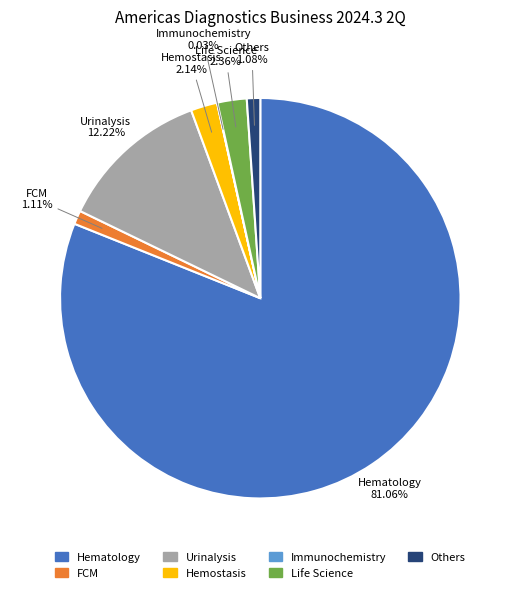

Is the sum of FCM and Life Science greater than half?

No